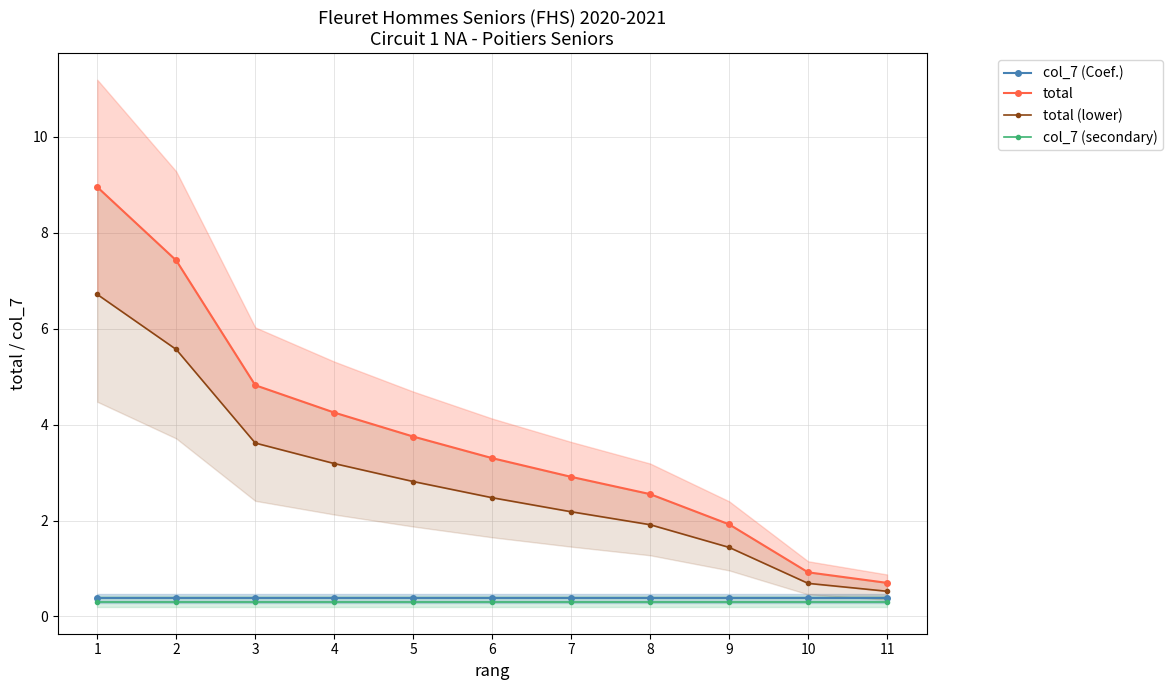

True or false: total (lower) and col_7 (Coef.) intersect in this chart.

False